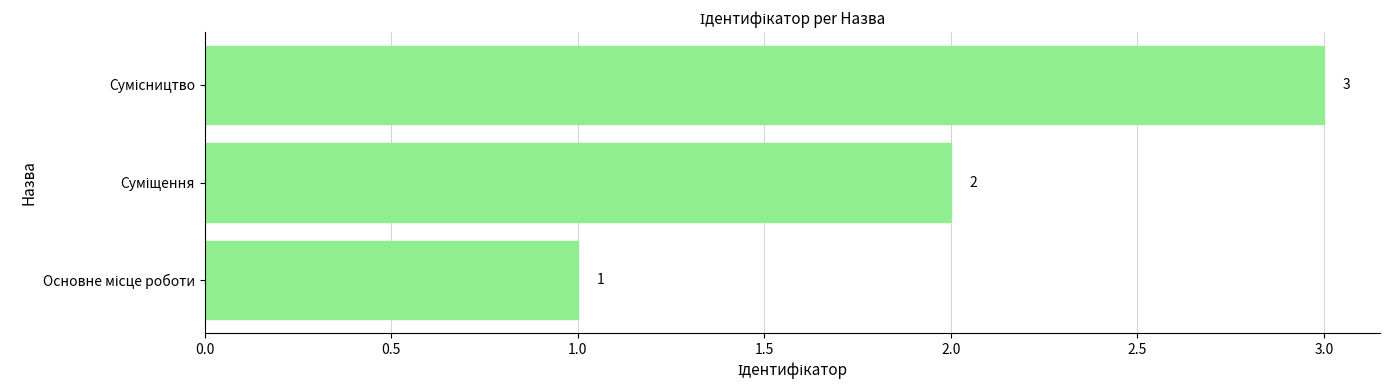

What is the maximum value shown in the chart?

3